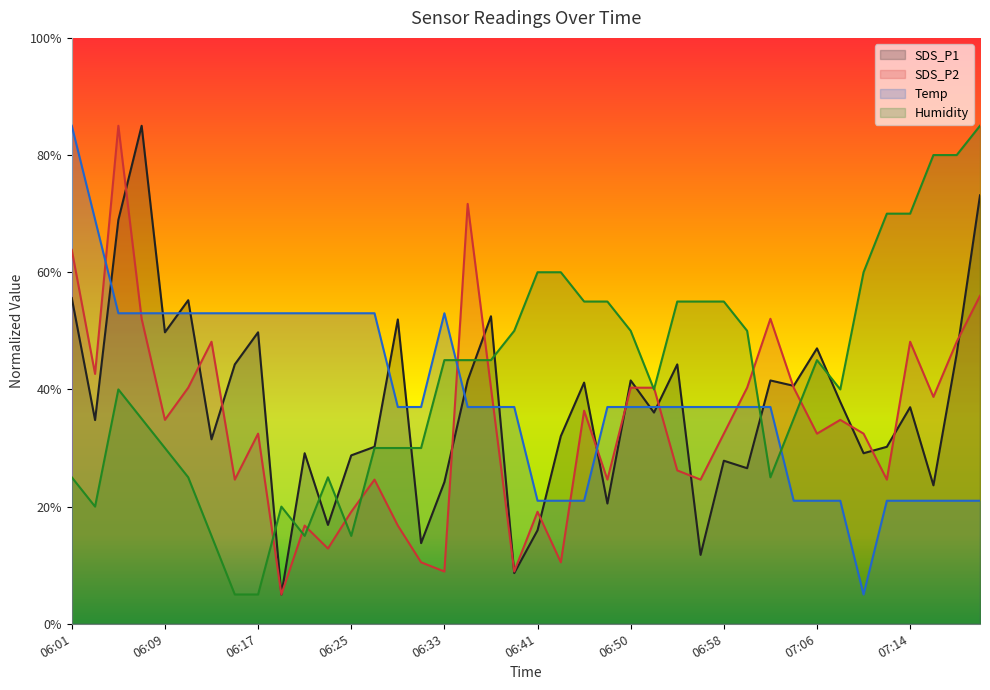

What is the greatest value displayed?

85.0